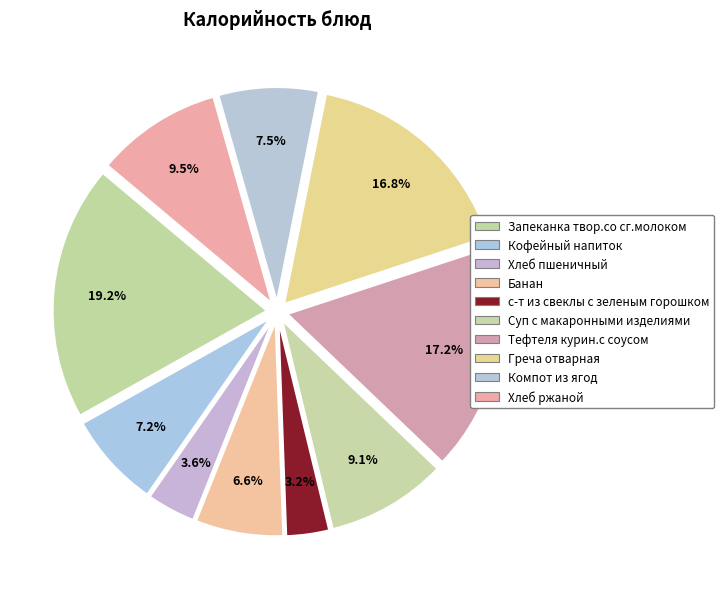

How many segments does this pie chart have?

10